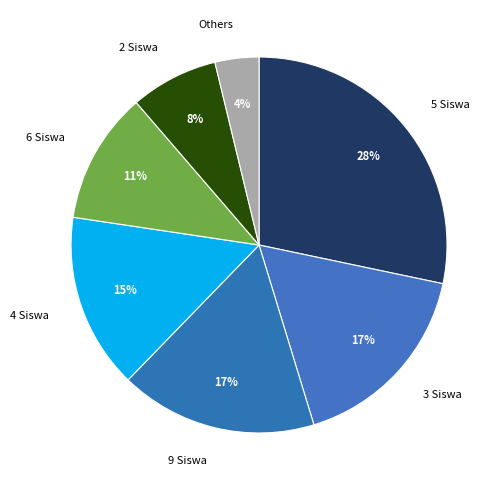

How many slices are in this pie chart?

7